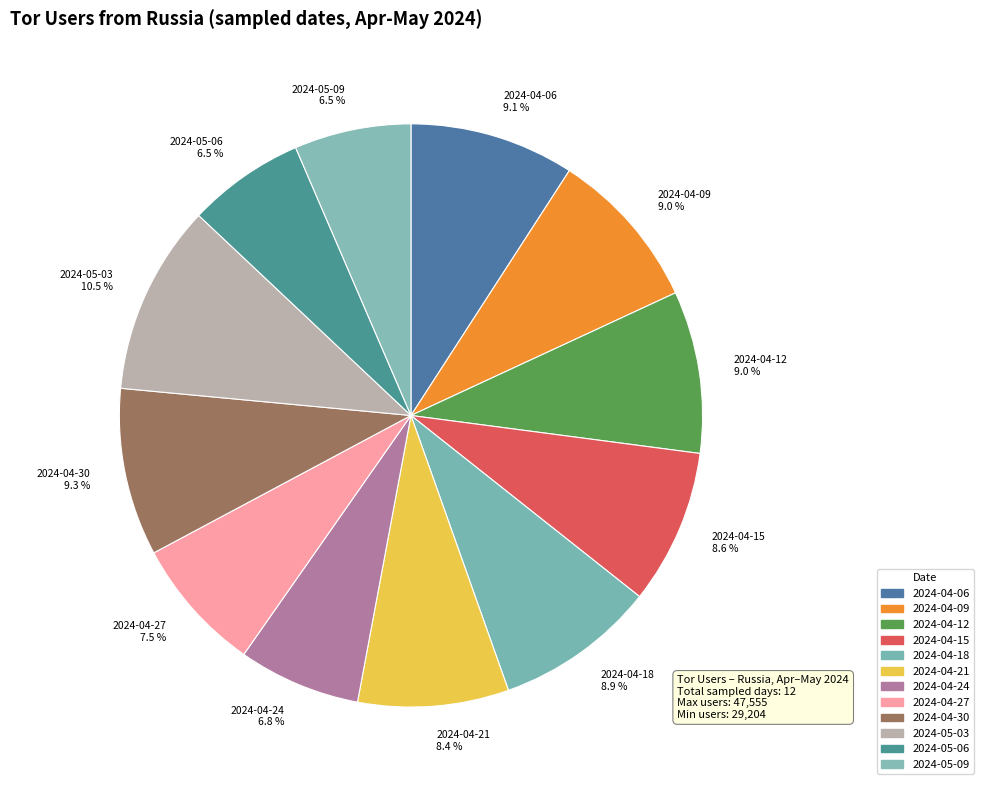

Which slice is the largest?

2024-05-03